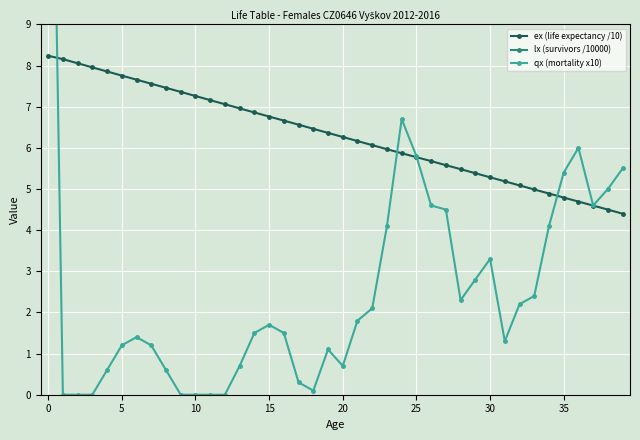

The value of ex (life expectancy /10) at 39 is 4.4. True or false?

True